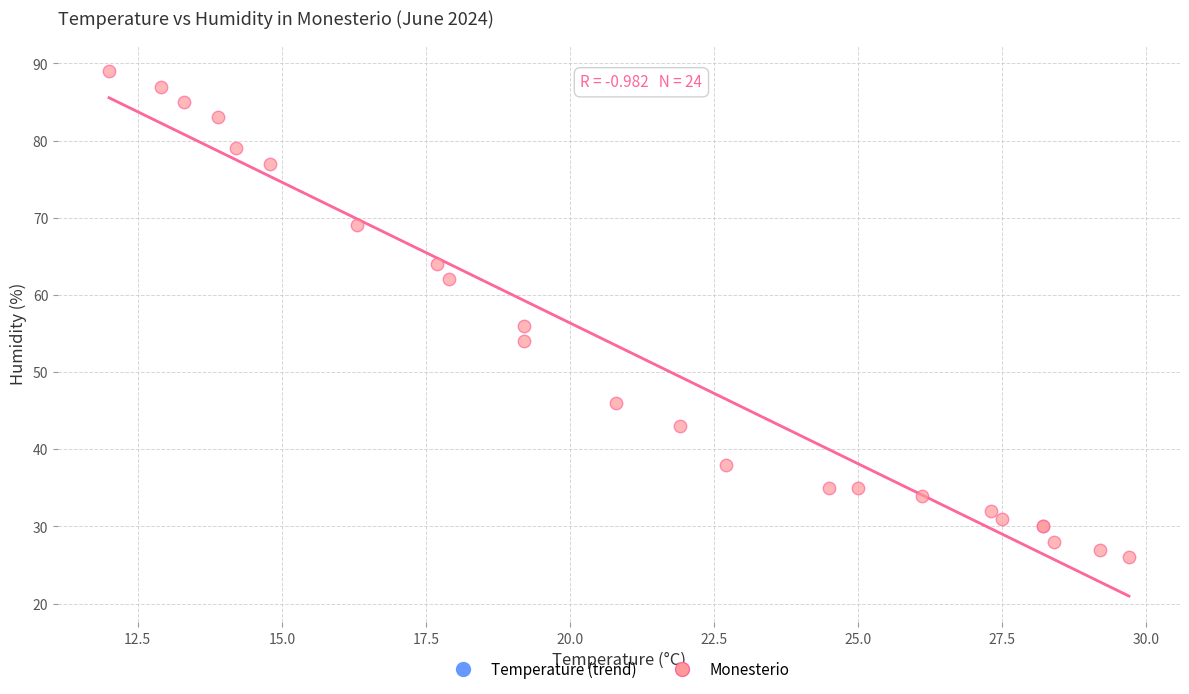

What Y value in the scatter plot is closest to 57?

56